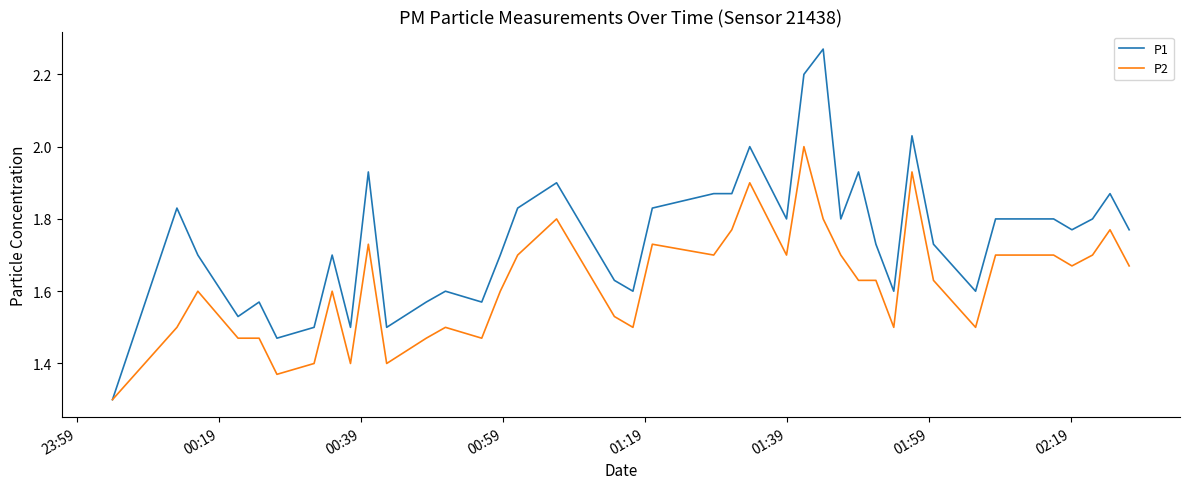

Which series has the largest total across all categories?

P1